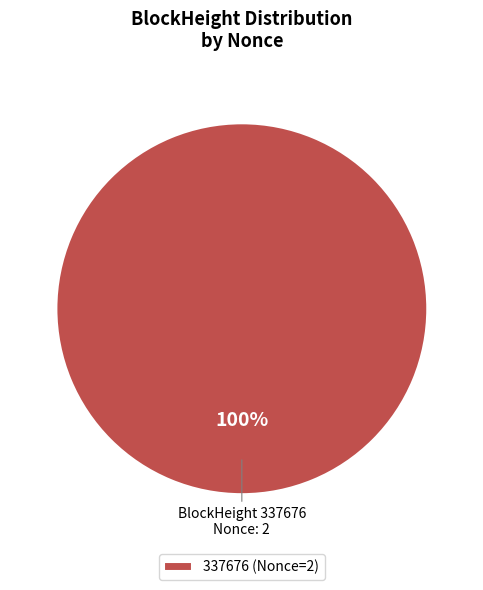

Does 337676 (Nonce=2) represent more than half of the total?

Yes